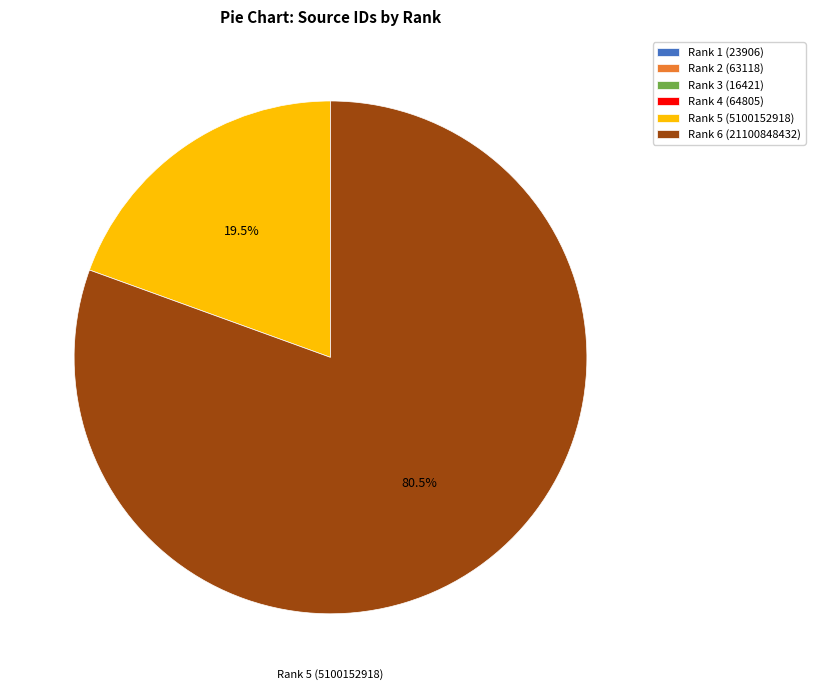

Which category has the biggest portion of the pie?

Rank 6 (21100848432)